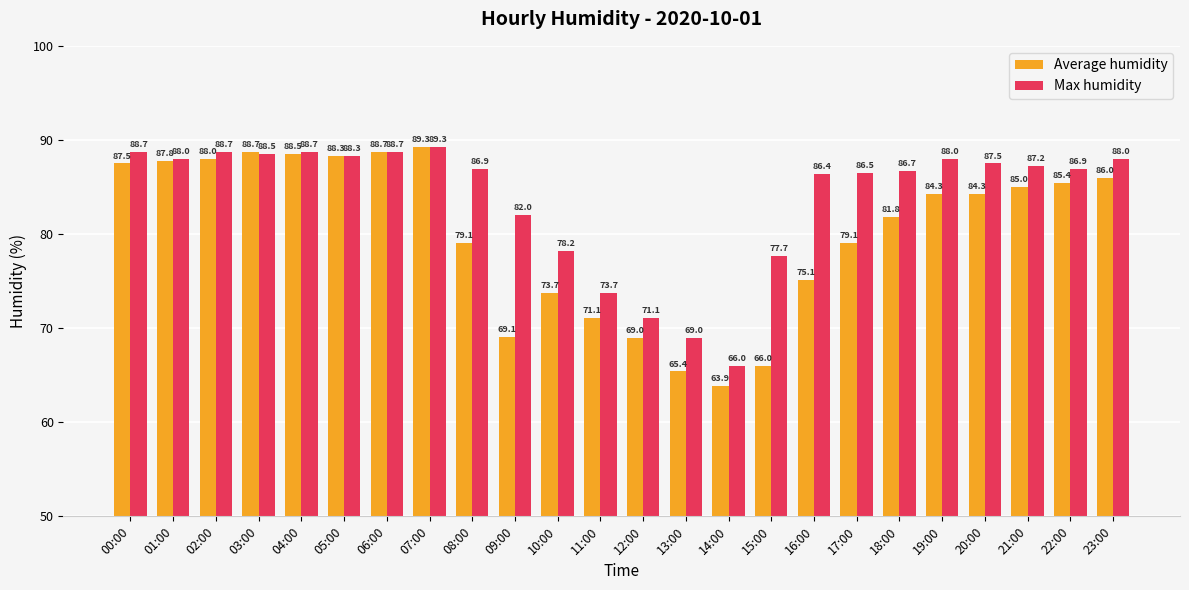

What is the value of the Average humidity bar at the 1st from the left?

87.5